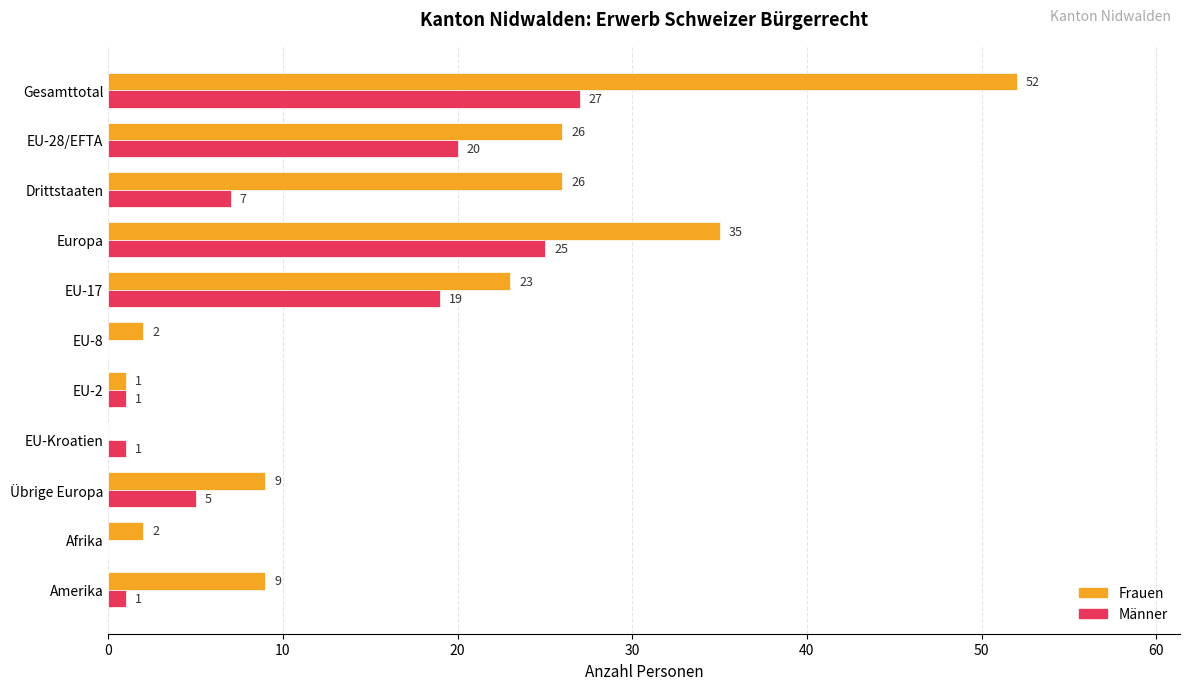

What is the highest value of the Frauen series?

52